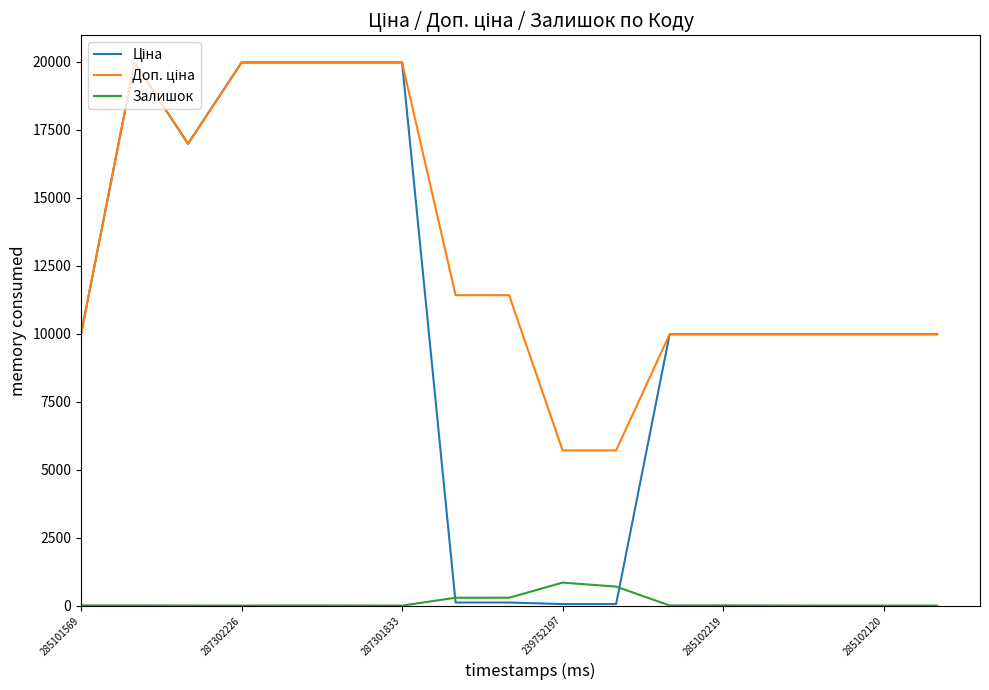

What is the value of the Залишок point at the 12th from the left?

4.0